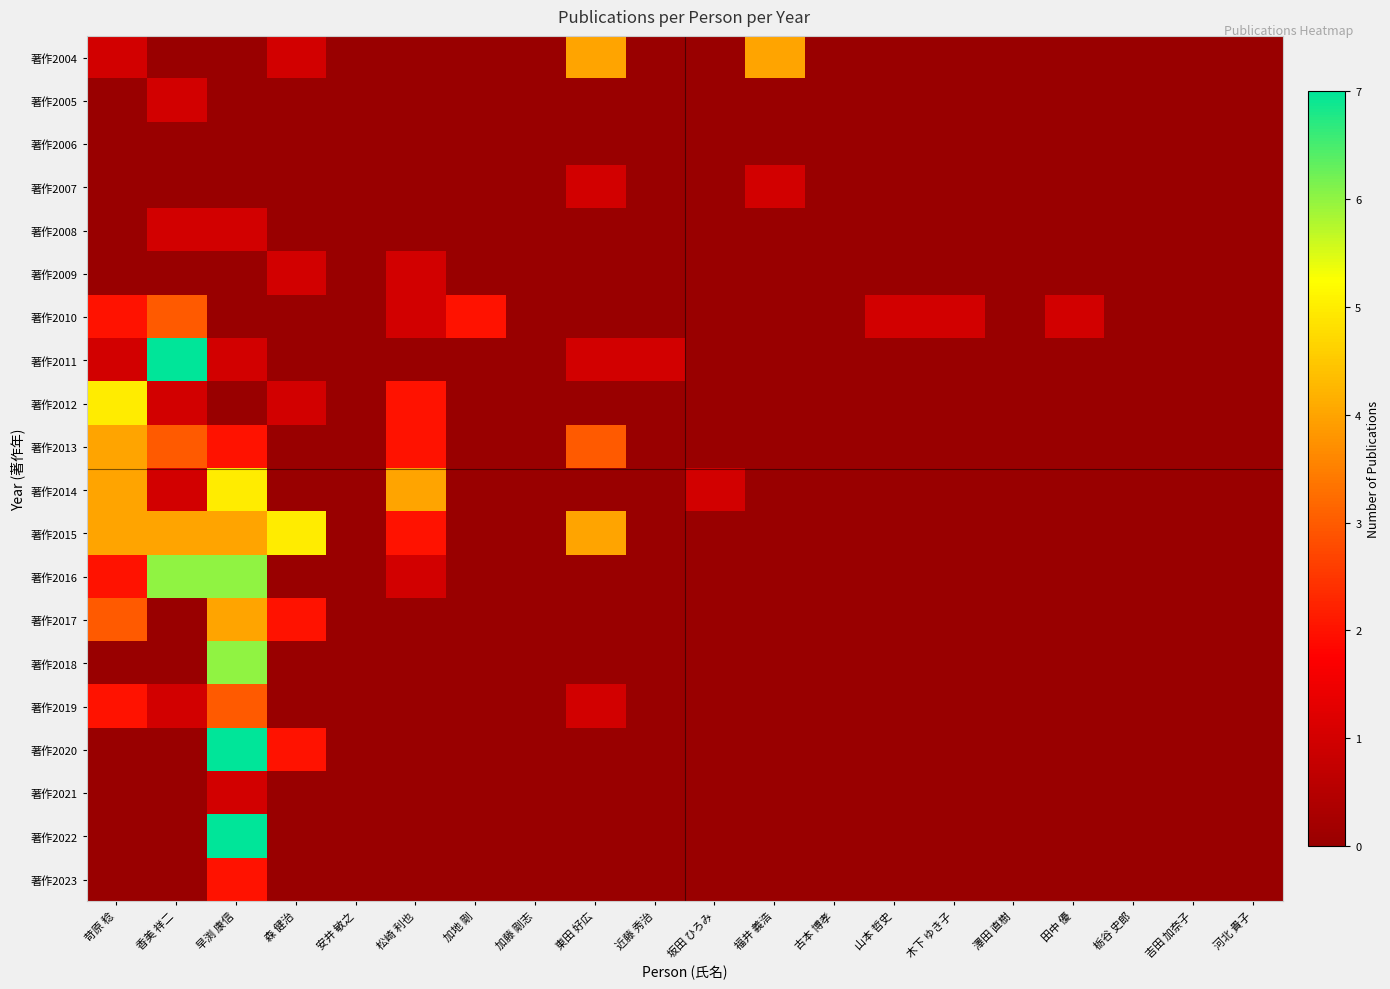

Reading left to right, extract all data points from this chart.

著作2004: 苛原 稔=1	香美 祥二=0	早渕 康信=0	森 健治=1	安井 敏之=0	松崎 利也=0	加地 剛=0	加藤 剛志=0	東田 好広=4	近藤 秀治=0	坂田 ひろみ=0	福井 義浩=4	古本 博孝=0	山本 哲史=0	木下 ゆき子=0	澤田 直樹=0	田中 優=0	栃谷 史郎=0	吉田 加奈子=0	河北 貴子=0
著作2005: 苛原 稔=0	香美 祥二=1	早渕 康信=0	森 健治=0	安井 敏之=0	松崎 利也=0	加地 剛=0	加藤 剛志=0	東田 好広=0	近藤 秀治=0	坂田 ひろみ=0	福井 義浩=0	古本 博孝=0	山本 哲史=0	木下 ゆき子=0	澤田 直樹=0	田中 優=0	栃谷 史郎=0	吉田 加奈子=0	河北 貴子=0
著作2006: 苛原 稔=0	香美 祥二=0	早渕 康信=0	森 健治=0	安井 敏之=0	松崎 利也=0	加地 剛=0	加藤 剛志=0	東田 好広=0	近藤 秀治=0	坂田 ひろみ=0	福井 義浩=0	古本 博孝=0	山本 哲史=0	木下 ゆき子=0	澤田 直樹=0	田中 優=0	栃谷 史郎=0	吉田 加奈子=0	河北 貴子=0
著作2007: 苛原 稔=0	香美 祥二=0	早渕 康信=0	森 健治=0	安井 敏之=0	松崎 利也=0	加地 剛=0	加藤 剛志=0	東田 好広=1	近藤 秀治=0	坂田 ひろみ=0	福井 義浩=1	古本 博孝=0	山本 哲史=0	木下 ゆき子=0	澤田 直樹=0	田中 優=0	栃谷 史郎=0	吉田 加奈子=0	河北 貴子=0
著作2008: 苛原 稔=0	香美 祥二=1	早渕 康信=1	森 健治=0	安井 敏之=0	松崎 利也=0	加地 剛=0	加藤 剛志=0	東田 好広=0	近藤 秀治=0	坂田 ひろみ=0	福井 義浩=0	古本 博孝=0	山本 哲史=0	木下 ゆき子=0	澤田 直樹=0	田中 優=0	栃谷 史郎=0	吉田 加奈子=0	河北 貴子=0
著作2009: 苛原 稔=0	香美 祥二=0	早渕 康信=0	森 健治=1	安井 敏之=0	松崎 利也=1	加地 剛=0	加藤 剛志=0	東田 好広=0	近藤 秀治=0	坂田 ひろみ=0	福井 義浩=0	古本 博孝=0	山本 哲史=0	木下 ゆき子=0	澤田 直樹=0	田中 優=0	栃谷 史郎=0	吉田 加奈子=0	河北 貴子=0
著作2010: 苛原 稔=2	香美 祥二=3	早渕 康信=0	森 健治=0	安井 敏之=0	松崎 利也=1	加地 剛=2	加藤 剛志=0	東田 好広=0	近藤 秀治=0	坂田 ひろみ=0	福井 義浩=0	古本 博孝=0	山本 哲史=1	木下 ゆき子=1	澤田 直樹=0	田中 優=1	栃谷 史郎=0	吉田 加奈子=0	河北 貴子=0
著作2011: 苛原 稔=1	香美 祥二=7	早渕 康信=1	森 健治=0	安井 敏之=0	松崎 利也=0	加地 剛=0	加藤 剛志=0	東田 好広=1	近藤 秀治=1	坂田 ひろみ=0	福井 義浩=0	古本 博孝=0	山本 哲史=0	木下 ゆき子=0	澤田 直樹=0	田中 優=0	栃谷 史郎=0	吉田 加奈子=0	河北 貴子=0
著作2012: 苛原 稔=5	香美 祥二=1	早渕 康信=0	森 健治=1	安井 敏之=0	松崎 利也=2	加地 剛=0	加藤 剛志=0	東田 好広=0	近藤 秀治=0	坂田 ひろみ=0	福井 義浩=0	古本 博孝=0	山本 哲史=0	木下 ゆき子=0	澤田 直樹=0	田中 優=0	栃谷 史郎=0	吉田 加奈子=0	河北 貴子=0
著作2013: 苛原 稔=4	香美 祥二=3	早渕 康信=2	森 健治=0	安井 敏之=0	松崎 利也=2	加地 剛=0	加藤 剛志=0	東田 好広=3	近藤 秀治=0	坂田 ひろみ=0	福井 義浩=0	古本 博孝=0	山本 哲史=0	木下 ゆき子=0	澤田 直樹=0	田中 優=0	栃谷 史郎=0	吉田 加奈子=0	河北 貴子=0
著作2014: 苛原 稔=4	香美 祥二=1	早渕 康信=5	森 健治=0	安井 敏之=0	松崎 利也=4	加地 剛=0	加藤 剛志=0	東田 好広=0	近藤 秀治=0	坂田 ひろみ=1	福井 義浩=0	古本 博孝=0	山本 哲史=0	木下 ゆき子=0	澤田 直樹=0	田中 優=0	栃谷 史郎=0	吉田 加奈子=0	河北 貴子=0
著作2015: 苛原 稔=4	香美 祥二=4	早渕 康信=4	森 健治=5	安井 敏之=0	松崎 利也=2	加地 剛=0	加藤 剛志=0	東田 好広=4	近藤 秀治=0	坂田 ひろみ=0	福井 義浩=0	古本 博孝=0	山本 哲史=0	木下 ゆき子=0	澤田 直樹=0	田中 優=0	栃谷 史郎=0	吉田 加奈子=0	河北 貴子=0
著作2016: 苛原 稔=2	香美 祥二=6	早渕 康信=6	森 健治=0	安井 敏之=0	松崎 利也=1	加地 剛=0	加藤 剛志=0	東田 好広=0	近藤 秀治=0	坂田 ひろみ=0	福井 義浩=0	古本 博孝=0	山本 哲史=0	木下 ゆき子=0	澤田 直樹=0	田中 優=0	栃谷 史郎=0	吉田 加奈子=0	河北 貴子=0
著作2017: 苛原 稔=3	香美 祥二=0	早渕 康信=4	森 健治=2	安井 敏之=0	松崎 利也=0	加地 剛=0	加藤 剛志=0	東田 好広=0	近藤 秀治=0	坂田 ひろみ=0	福井 義浩=0	古本 博孝=0	山本 哲史=0	木下 ゆき子=0	澤田 直樹=0	田中 優=0	栃谷 史郎=0	吉田 加奈子=0	河北 貴子=0
著作2018: 苛原 稔=0	香美 祥二=0	早渕 康信=6	森 健治=0	安井 敏之=0	松崎 利也=0	加地 剛=0	加藤 剛志=0	東田 好広=0	近藤 秀治=0	坂田 ひろみ=0	福井 義浩=0	古本 博孝=0	山本 哲史=0	木下 ゆき子=0	澤田 直樹=0	田中 優=0	栃谷 史郎=0	吉田 加奈子=0	河北 貴子=0
著作2019: 苛原 稔=2	香美 祥二=1	早渕 康信=3	森 健治=0	安井 敏之=0	松崎 利也=0	加地 剛=0	加藤 剛志=0	東田 好広=1	近藤 秀治=0	坂田 ひろみ=0	福井 義浩=0	古本 博孝=0	山本 哲史=0	木下 ゆき子=0	澤田 直樹=0	田中 優=0	栃谷 史郎=0	吉田 加奈子=0	河北 貴子=0
著作2020: 苛原 稔=0	香美 祥二=0	早渕 康信=7	森 健治=2	安井 敏之=0	松崎 利也=0	加地 剛=0	加藤 剛志=0	東田 好広=0	近藤 秀治=0	坂田 ひろみ=0	福井 義浩=0	古本 博孝=0	山本 哲史=0	木下 ゆき子=0	澤田 直樹=0	田中 優=0	栃谷 史郎=0	吉田 加奈子=0	河北 貴子=0
著作2021: 苛原 稔=0	香美 祥二=0	早渕 康信=1	森 健治=0	安井 敏之=0	松崎 利也=0	加地 剛=0	加藤 剛志=0	東田 好広=0	近藤 秀治=0	坂田 ひろみ=0	福井 義浩=0	古本 博孝=0	山本 哲史=0	木下 ゆき子=0	澤田 直樹=0	田中 優=0	栃谷 史郎=0	吉田 加奈子=0	河北 貴子=0
著作2022: 苛原 稔=0	香美 祥二=0	早渕 康信=7	森 健治=0	安井 敏之=0	松崎 利也=0	加地 剛=0	加藤 剛志=0	東田 好広=0	近藤 秀治=0	坂田 ひろみ=0	福井 義浩=0	古本 博孝=0	山本 哲史=0	木下 ゆき子=0	澤田 直樹=0	田中 優=0	栃谷 史郎=0	吉田 加奈子=0	河北 貴子=0
著作2023: 苛原 稔=0	香美 祥二=0	早渕 康信=2	森 健治=0	安井 敏之=0	松崎 利也=0	加地 剛=0	加藤 剛志=0	東田 好広=0	近藤 秀治=0	坂田 ひろみ=0	福井 義浩=0	古本 博孝=0	山本 哲史=0	木下 ゆき子=0	澤田 直樹=0	田中 優=0	栃谷 史郎=0	吉田 加奈子=0	河北 貴子=0